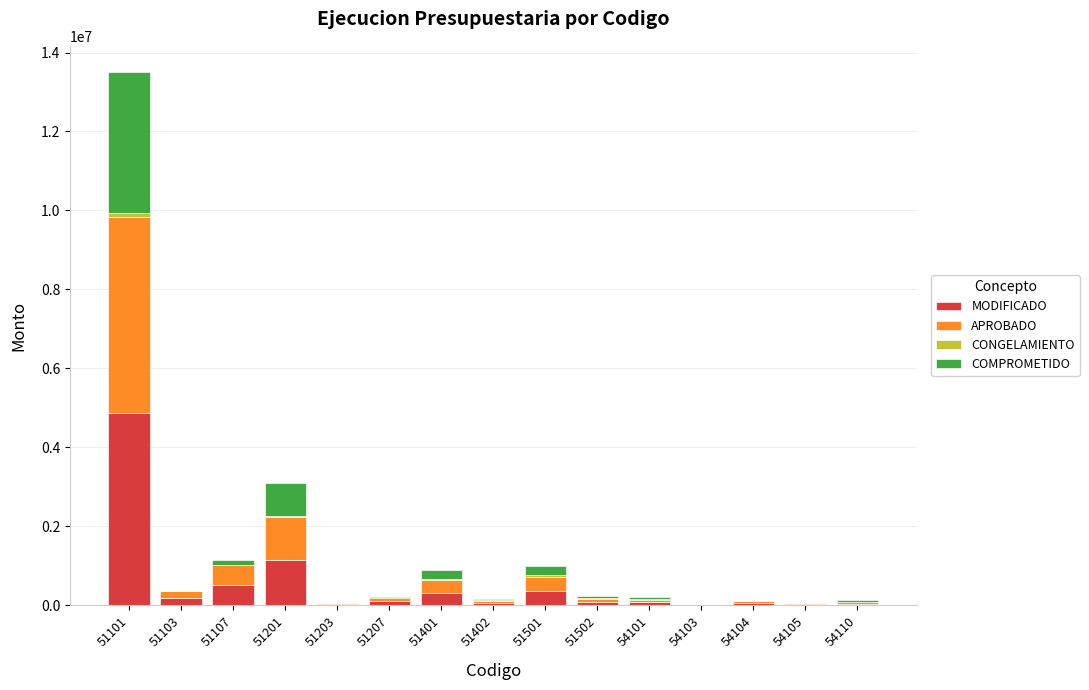

How many values in the MODIFICADO series exceed 89827?

8